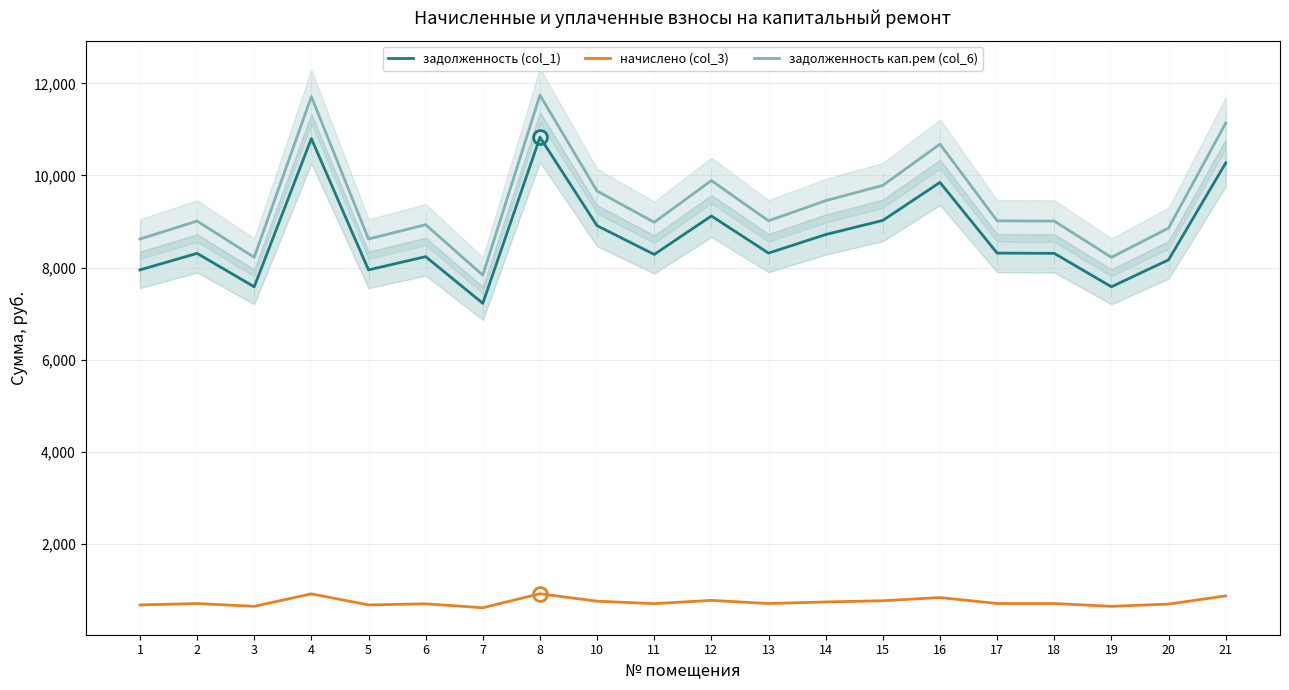

The value of начислено (col_3) at 21 is 866.7. True or false?

True